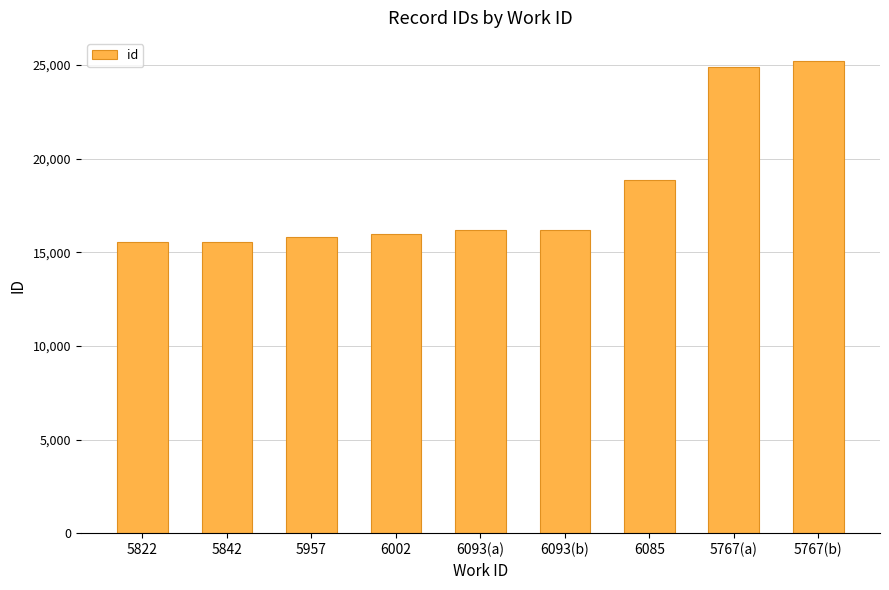

How many data points does each series have?

9